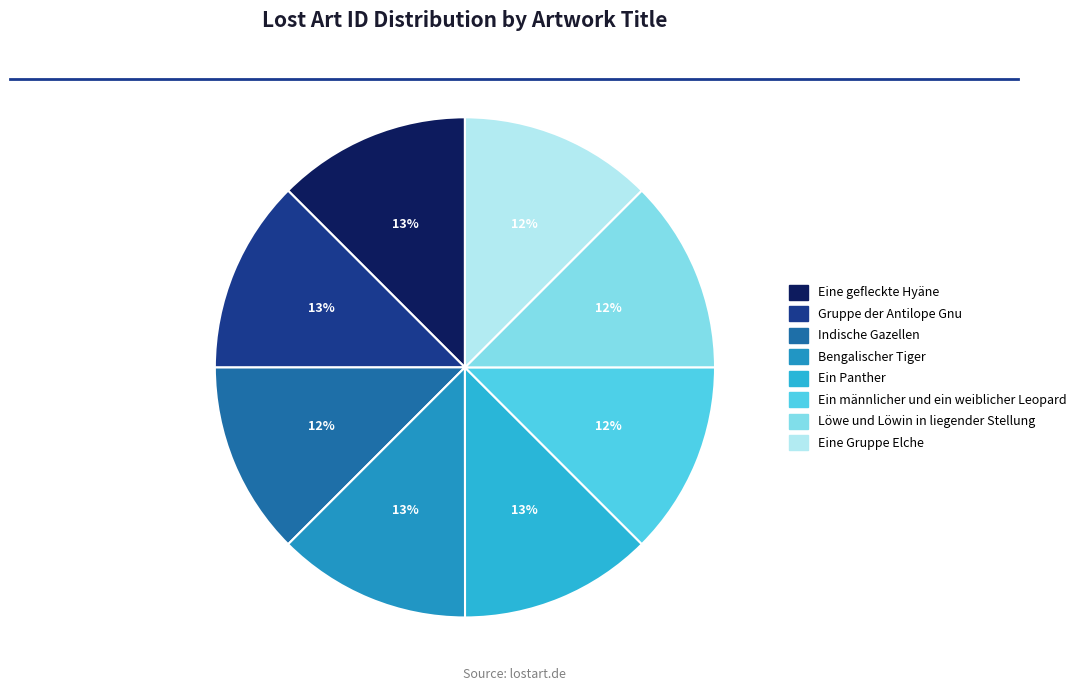

Count the number of slices in the pie.

8